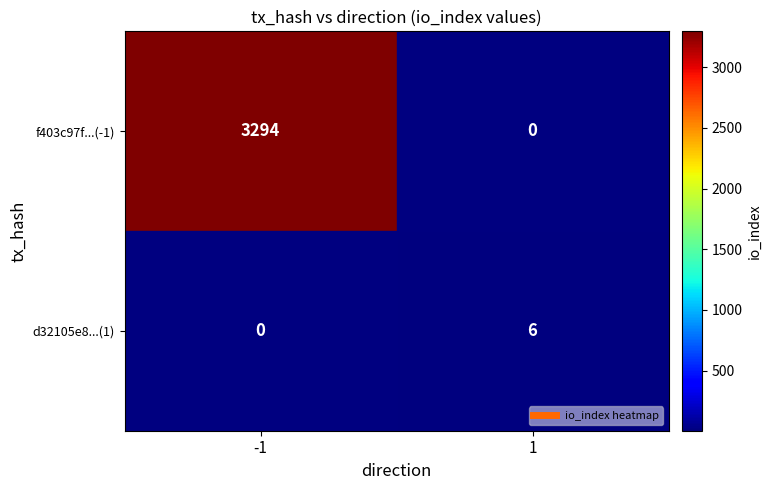

List the labels in order of d32105e8...(1) value, largest first.

-1, 1